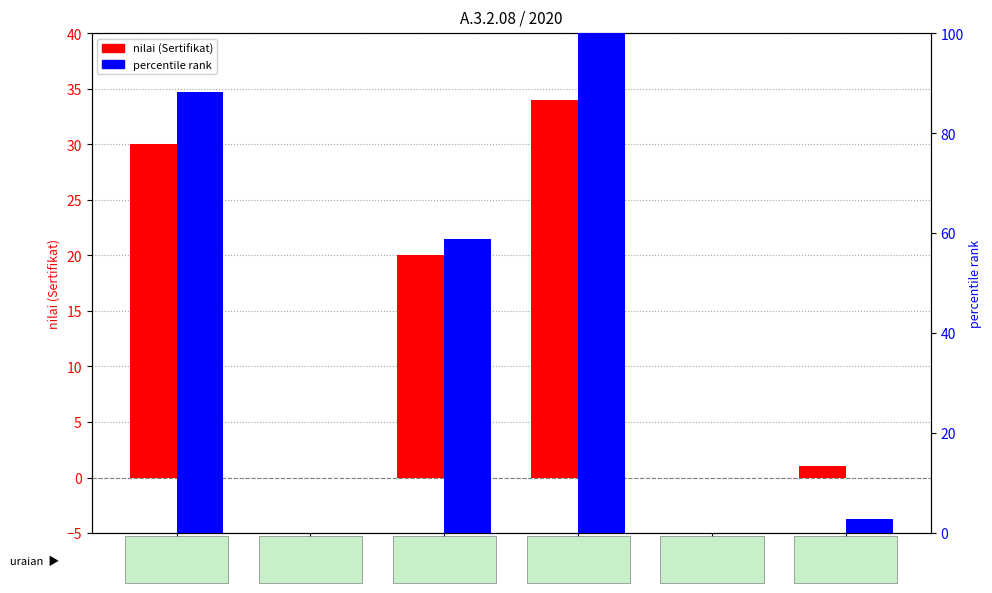

What is the total value across all series at Pelayanan Jasa
Penumpang
dan Bagasi?

78.8